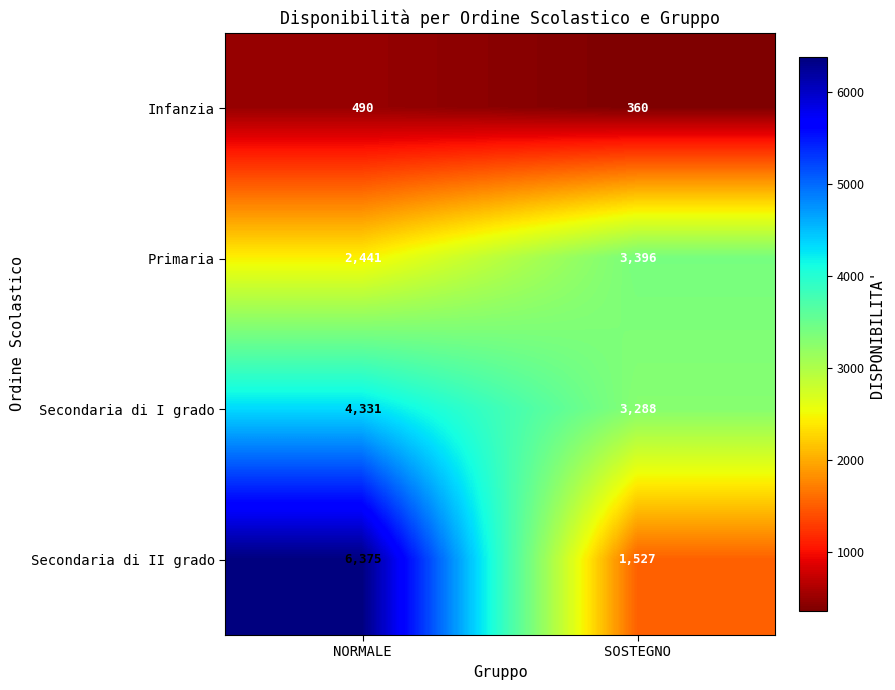

What is the smallest value displayed?

360